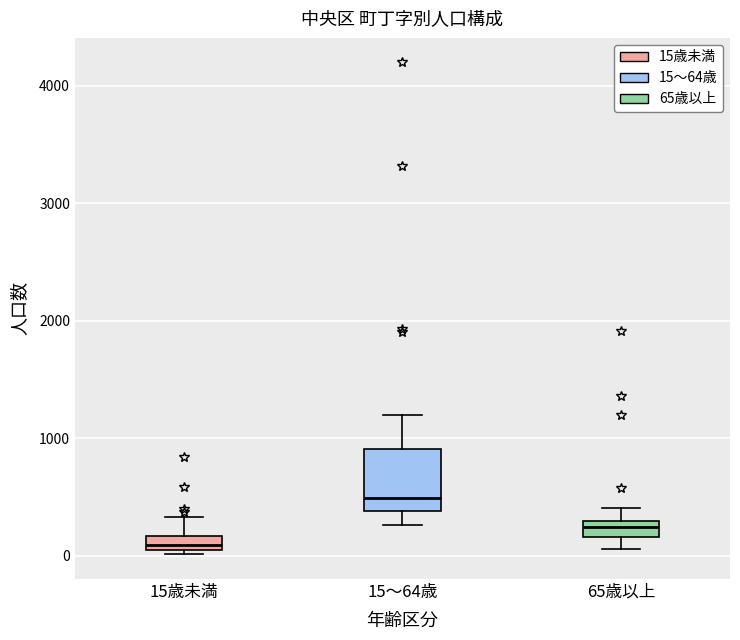

Which box has the highest median line?

15～64歳